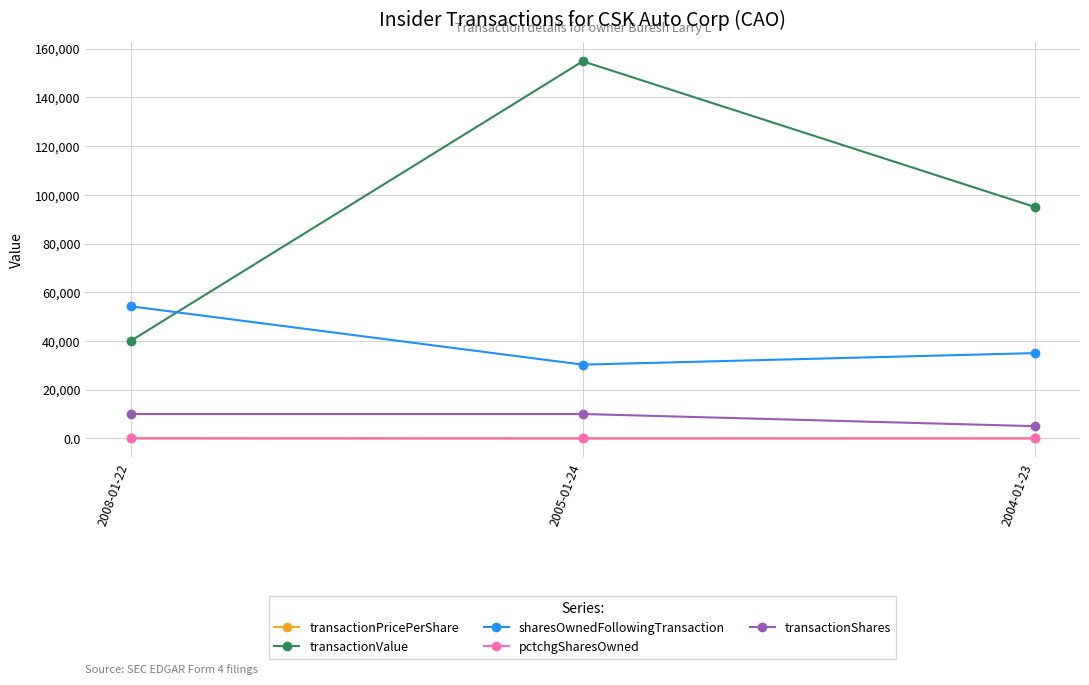

The transactionValue series shows 207291.4 at 2005-01-24. True or false?

False